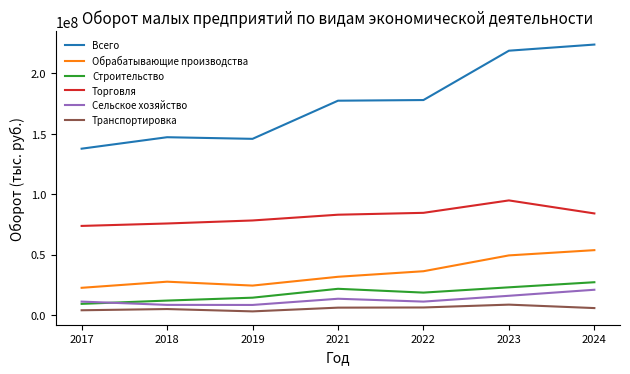

The Всего series shows 315242729.9 at 2023. True or false?

False